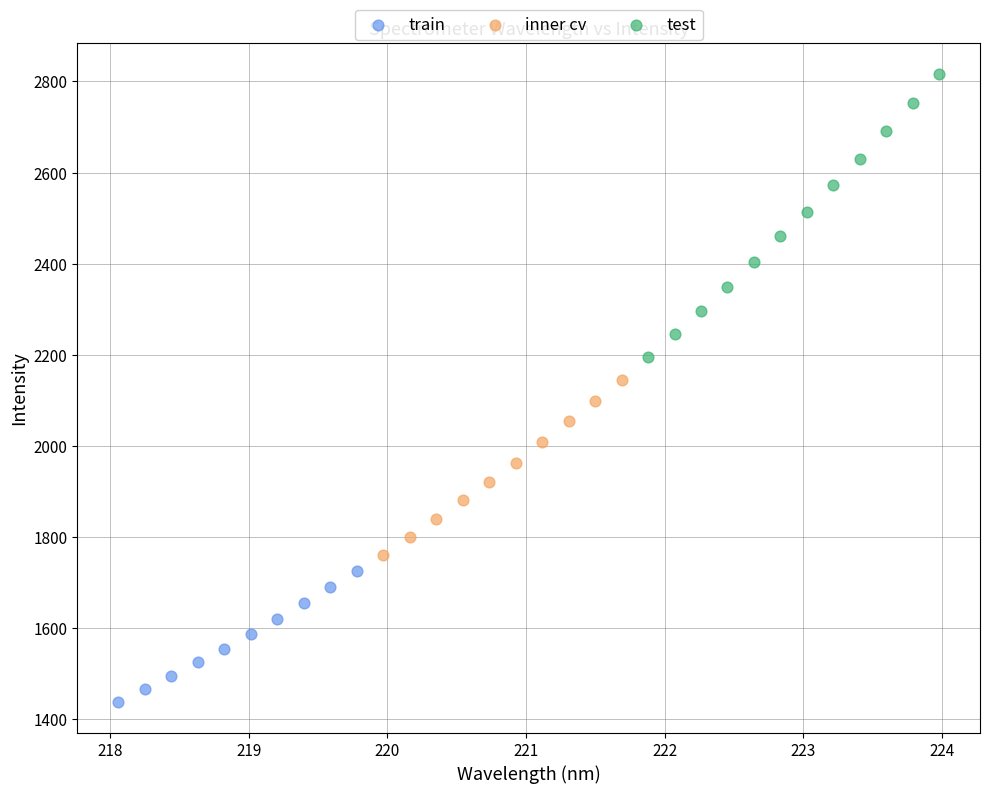

Which series has the largest Y range (max minus min)?

test